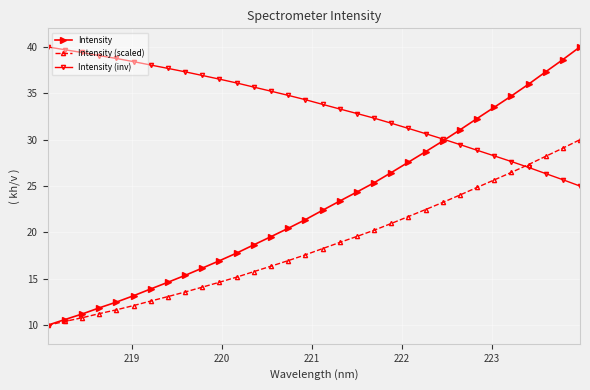

What is the minimum value shown in the chart?

10.0